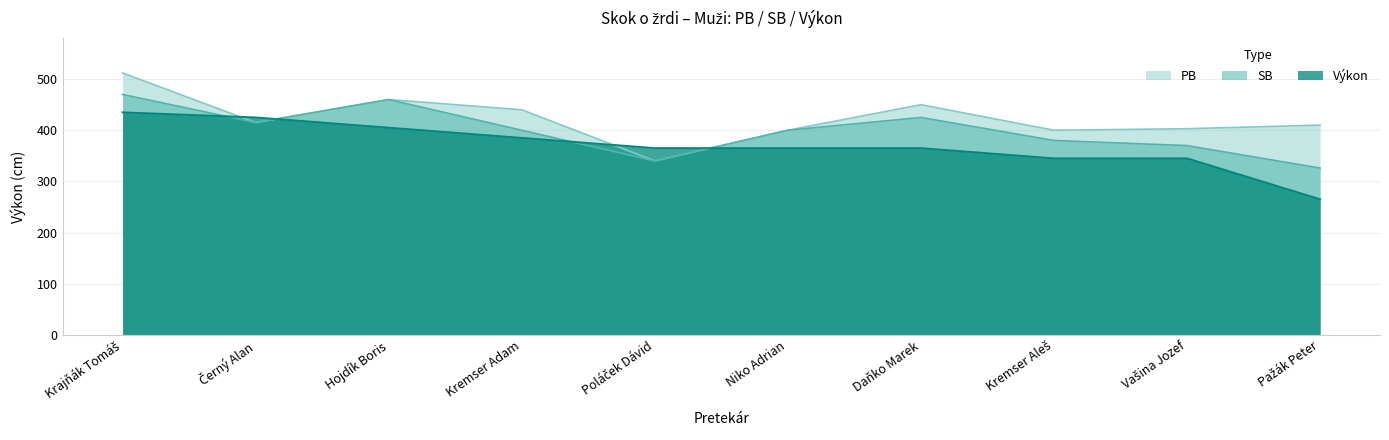

At which label does SB first exceed 400?

Krajňák Tomáš